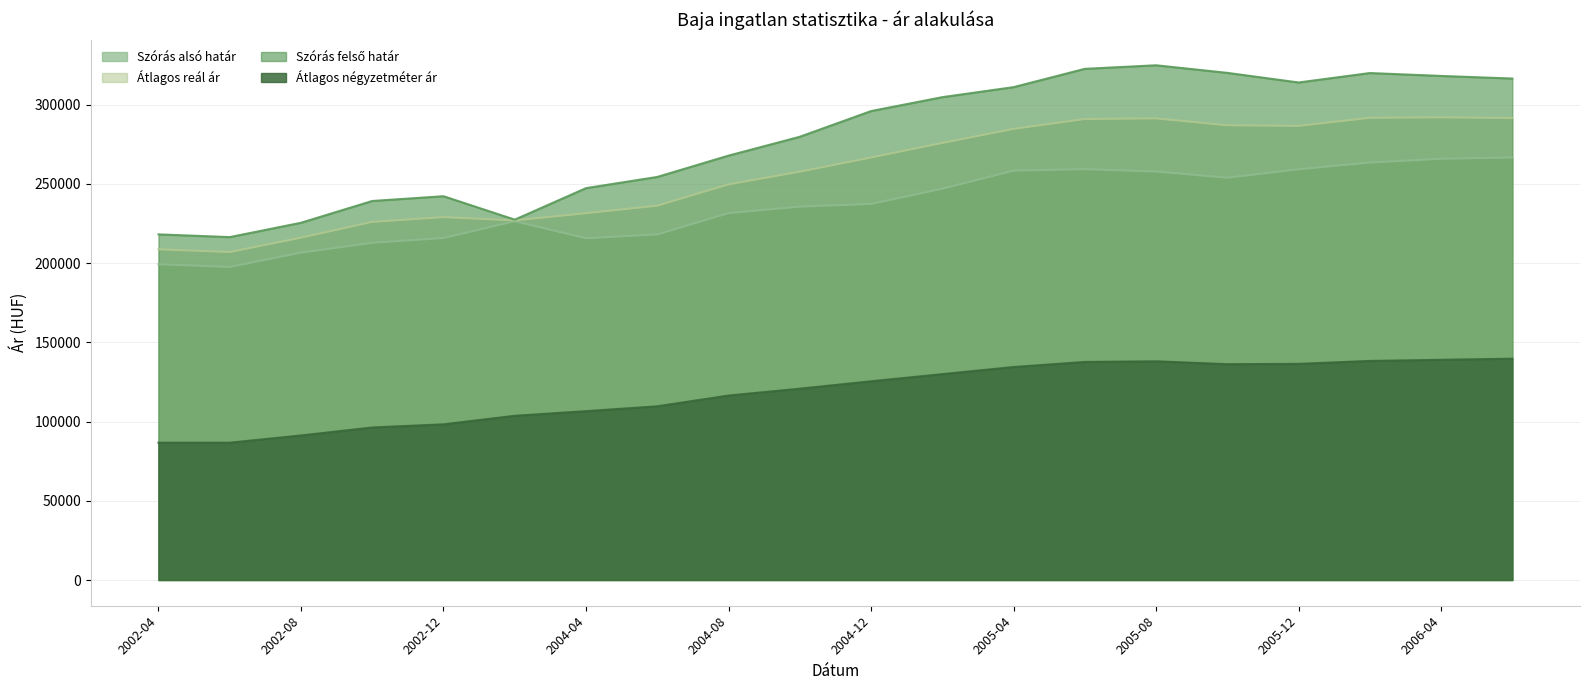

Which series has the widest spread of values?

Szórás felső határ